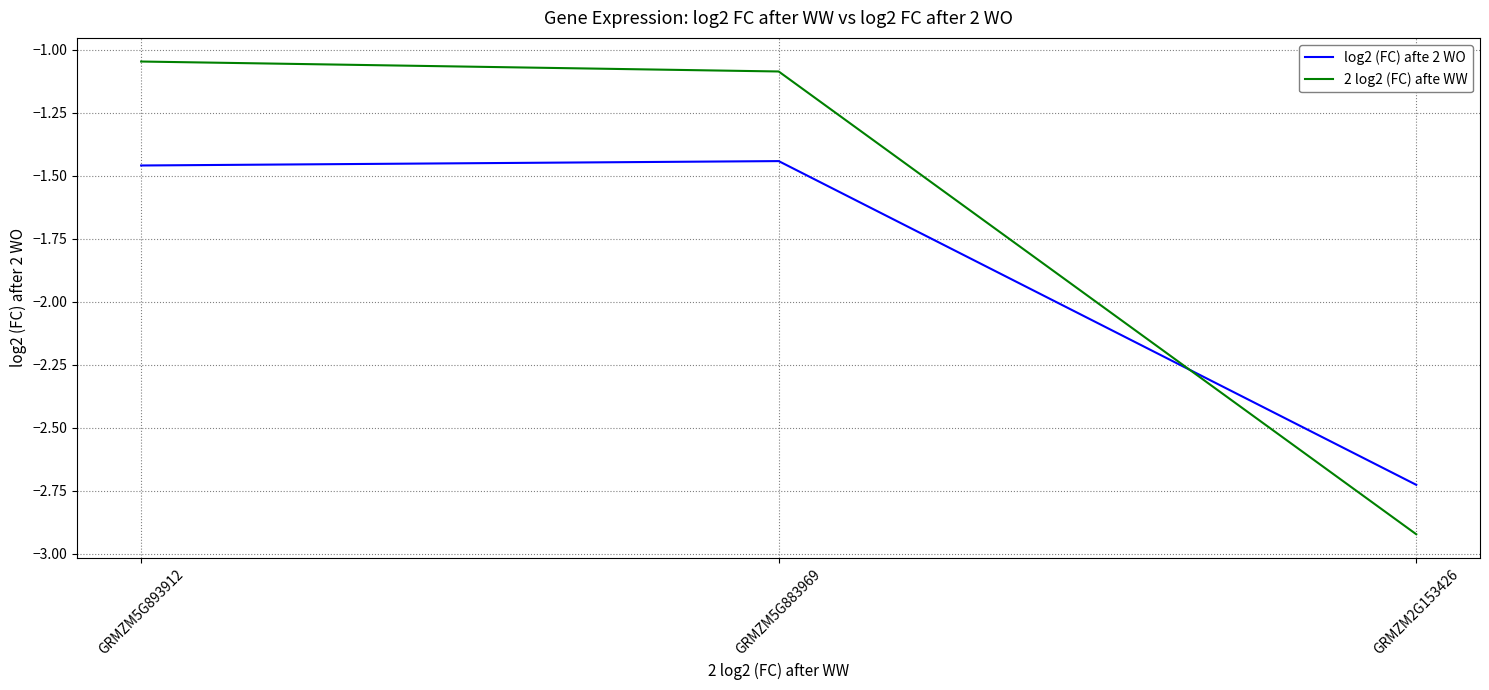

At how many categories does at least one series exceed -2?

2